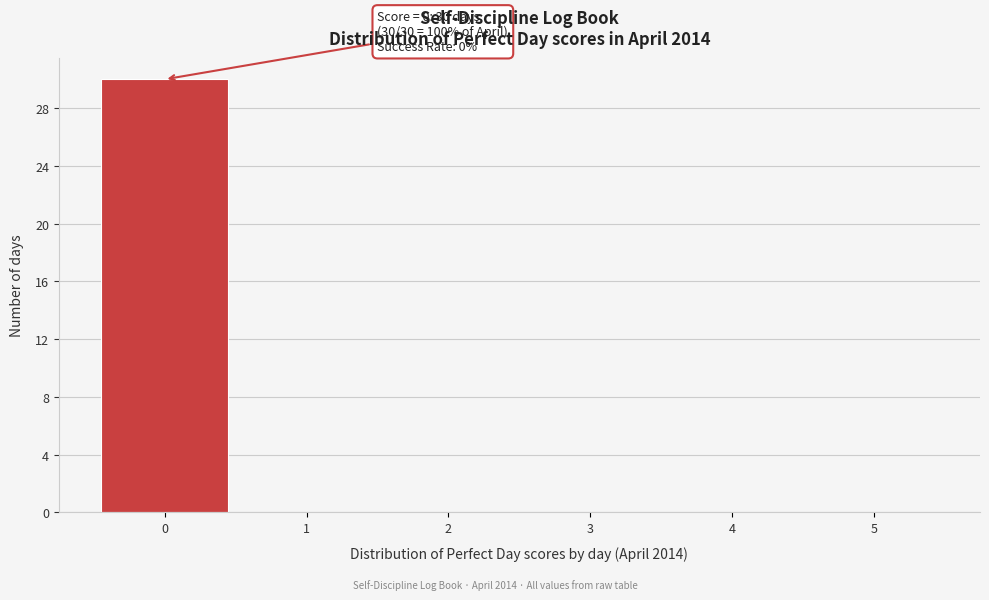

Over which range of the x-axis is the bar tallest?

-0.5 to 0.5